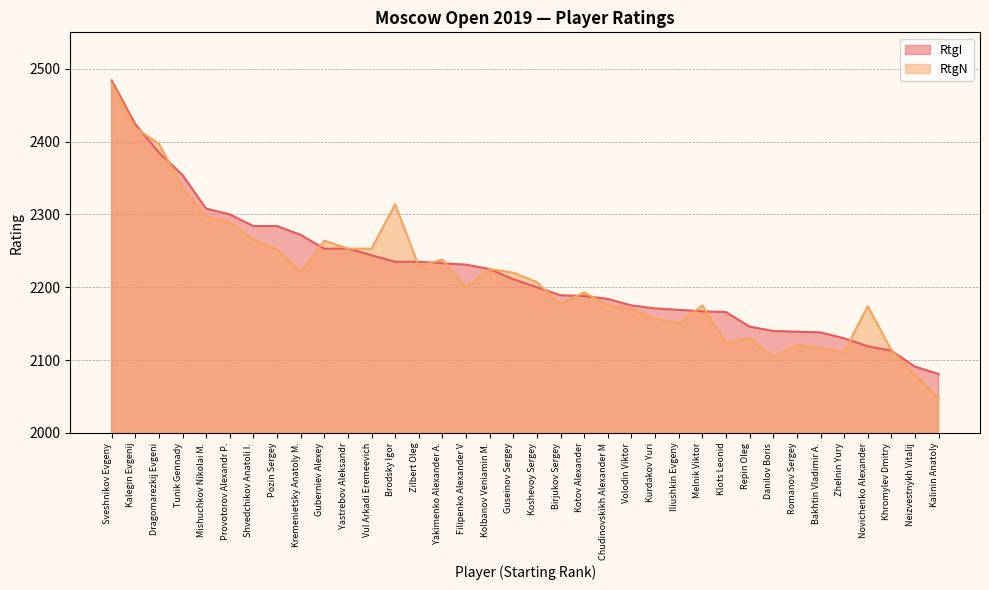

What is the lowest value of the RtgN series?

2047